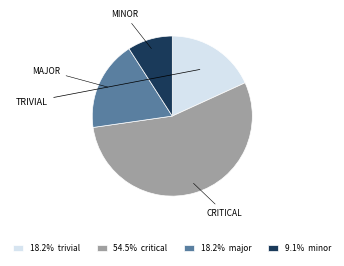

Is there any slice that represents more than half of the pie?

Yes